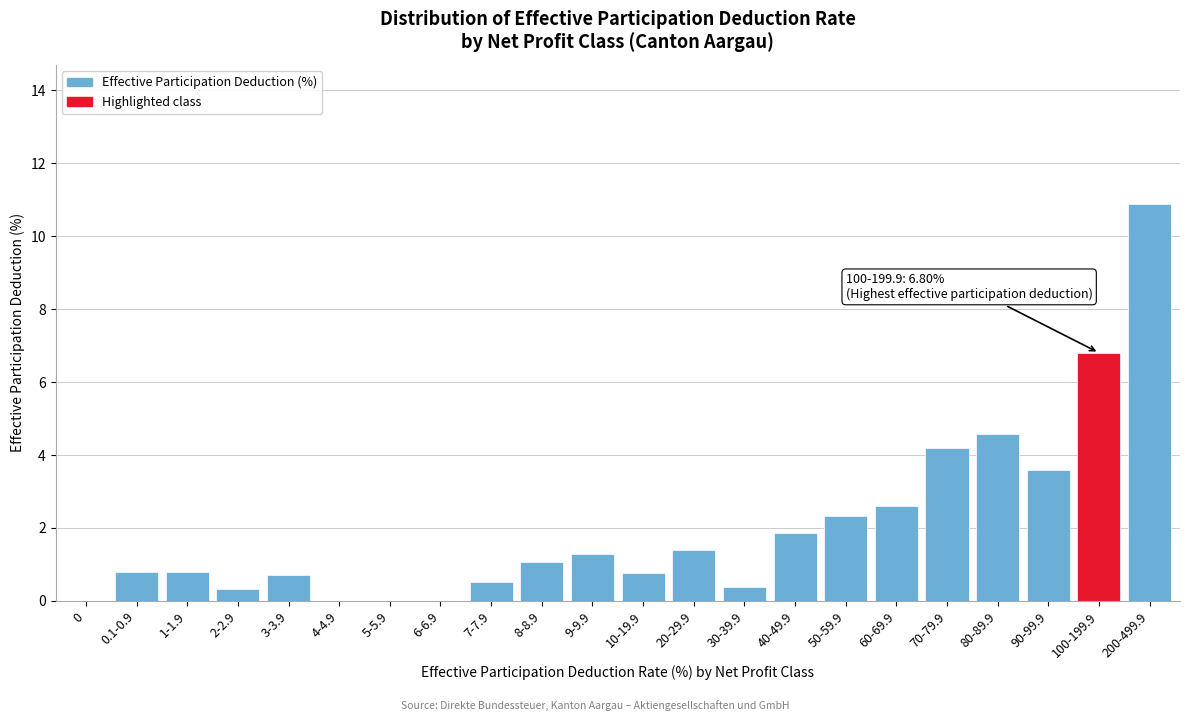

The chart shows a value of -5.3 at 6-6.9. True or false?

False